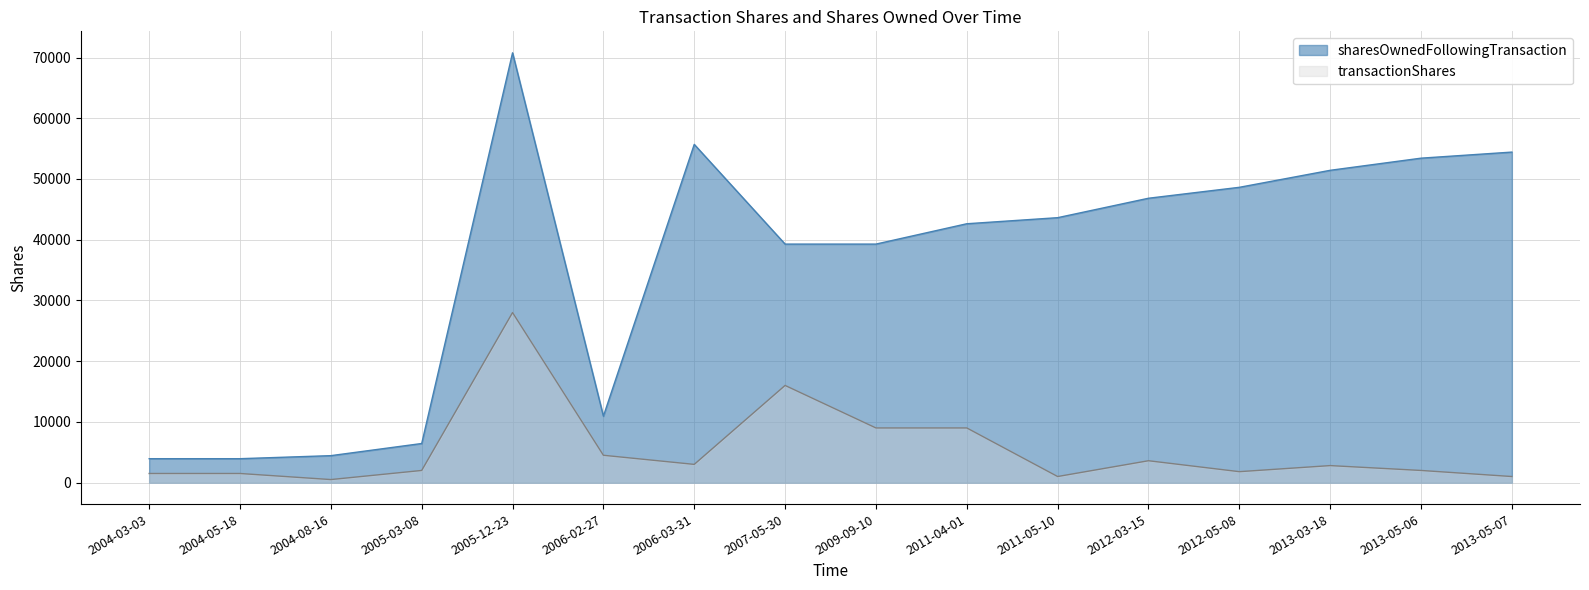

How many distinct data groups are displayed?

2